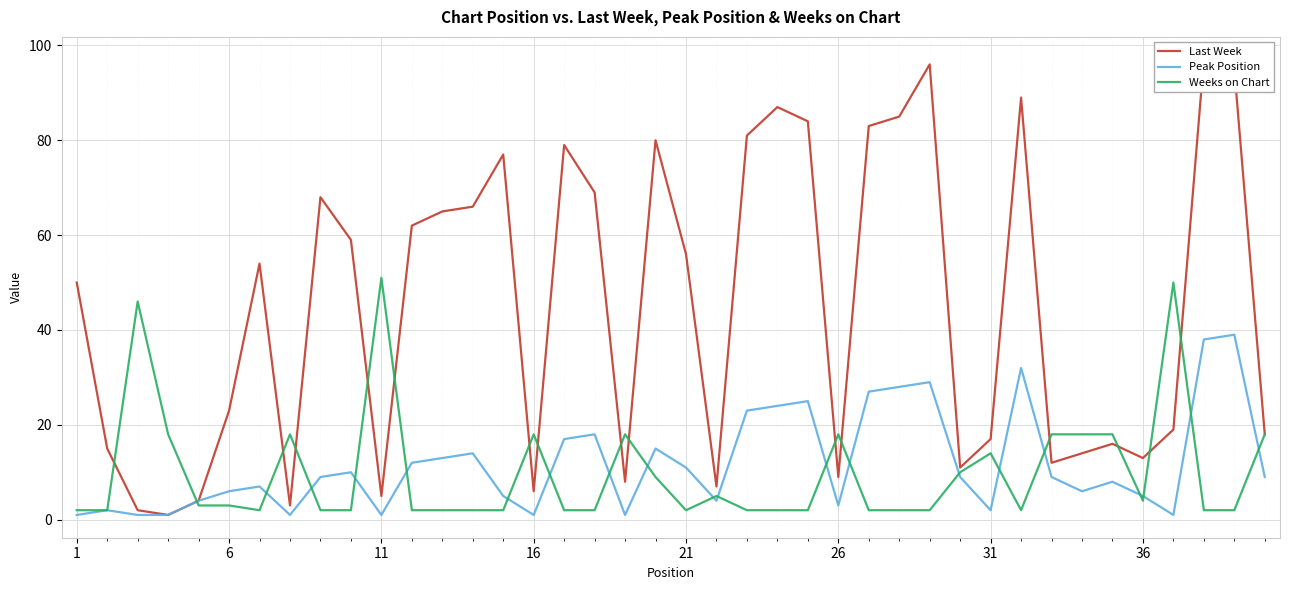

How many interior local peaks does the Last Week series have?

10